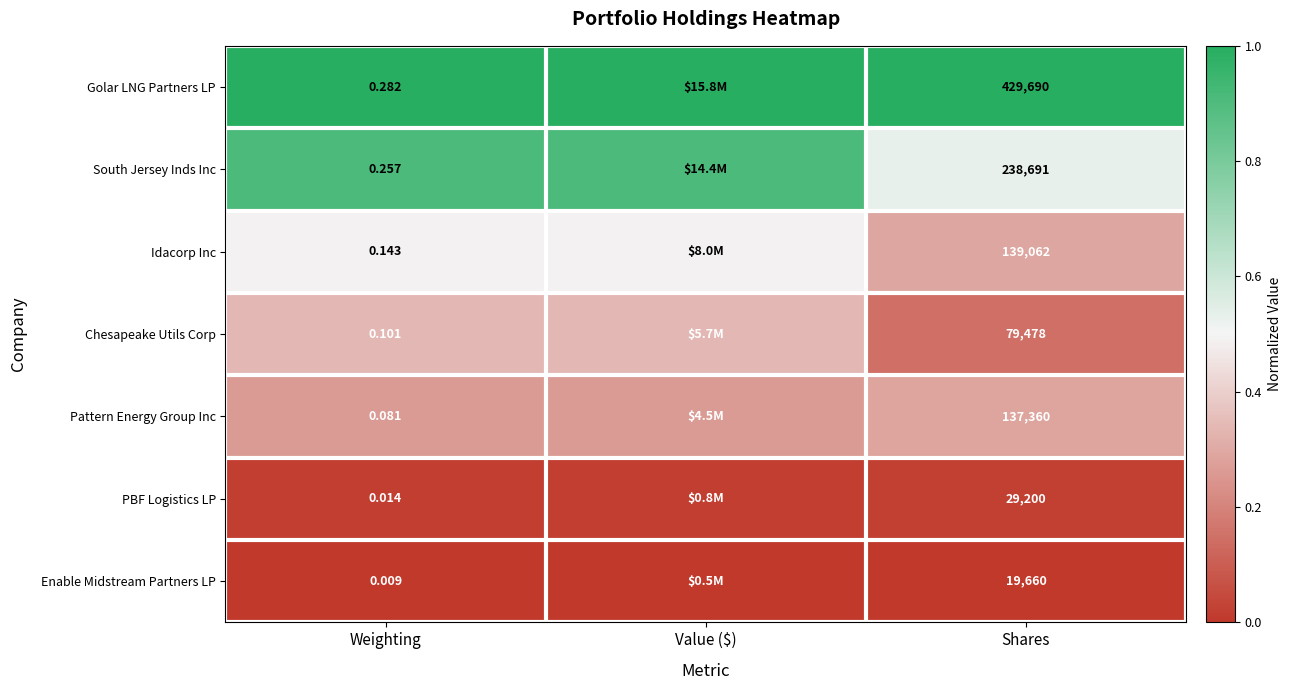

At Weighting, list the series in order from largest to smallest.

Golar LNG Partners LP, South Jersey Inds Inc, Idacorp Inc, Chesapeake Utils Corp, Pattern Energy Group Inc, PBF Logistics LP, Enable Midstream Partners LP